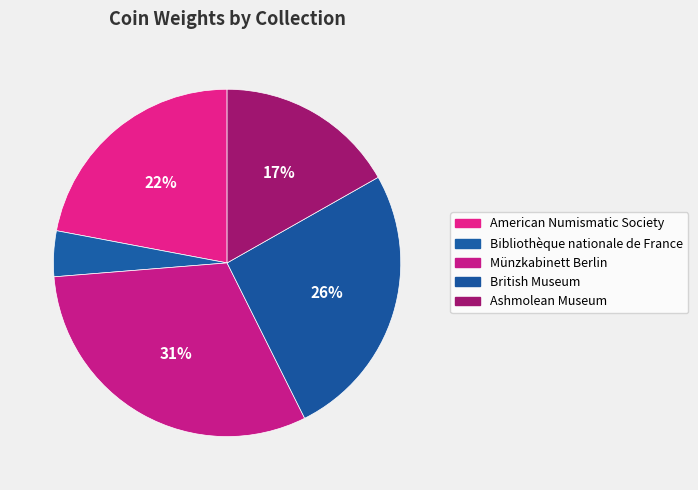

True or false: American Numismatic Society accounts for 22% of the total.

True